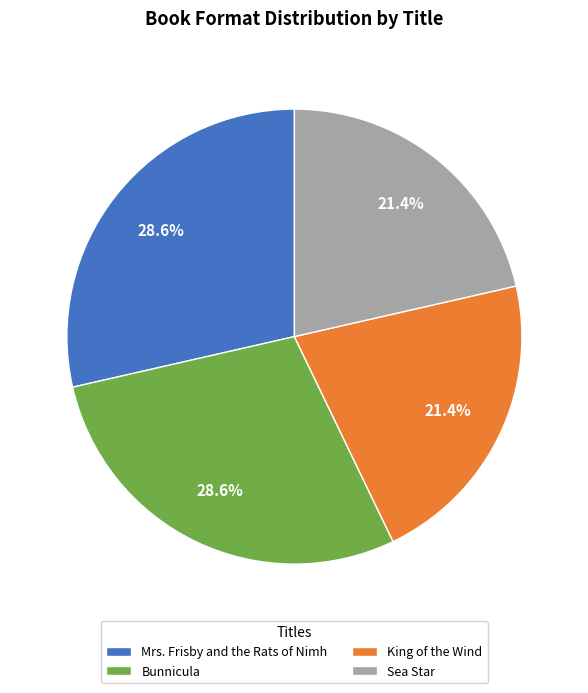

What percentage is the Sea Star slice, to the nearest percent?

21%